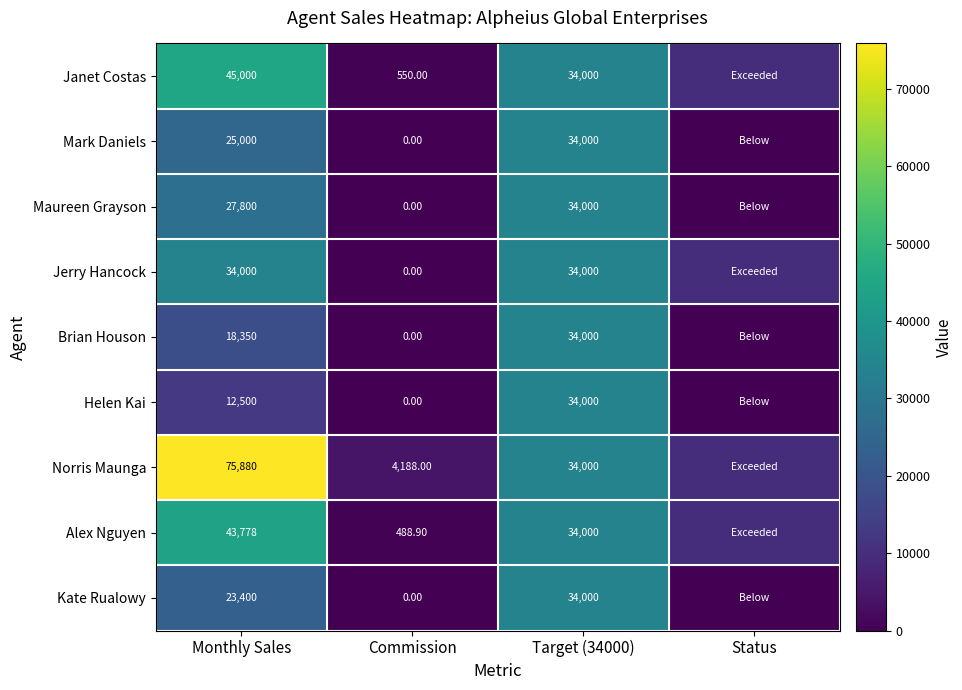

What is the total value across all series at Target (34000)?

306000.0